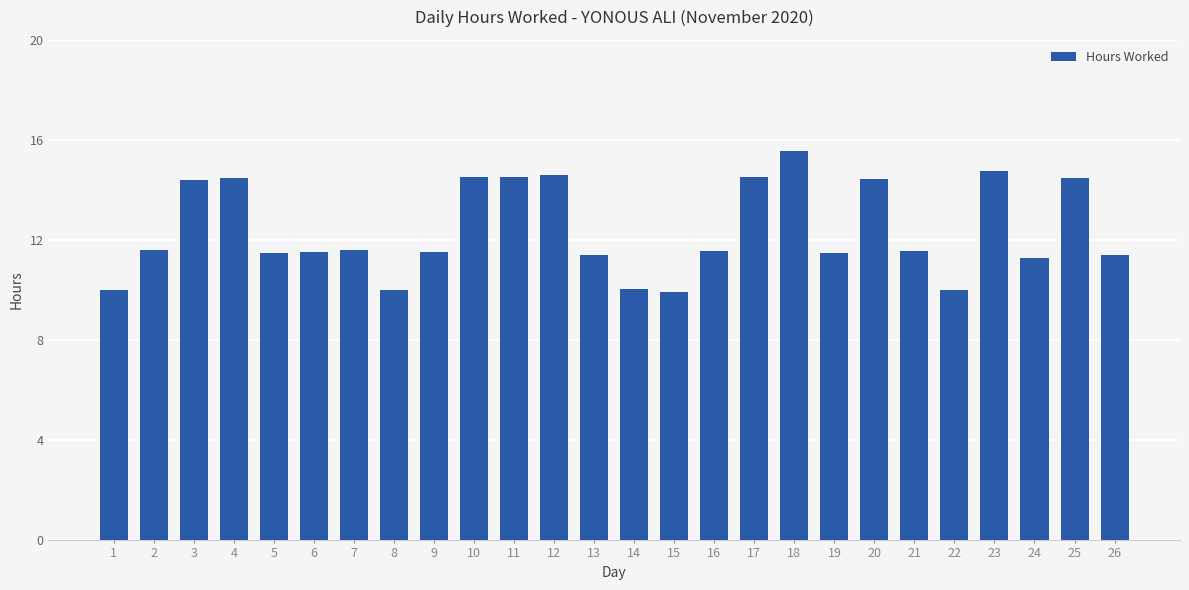

What is the smallest value displayed?

9.9